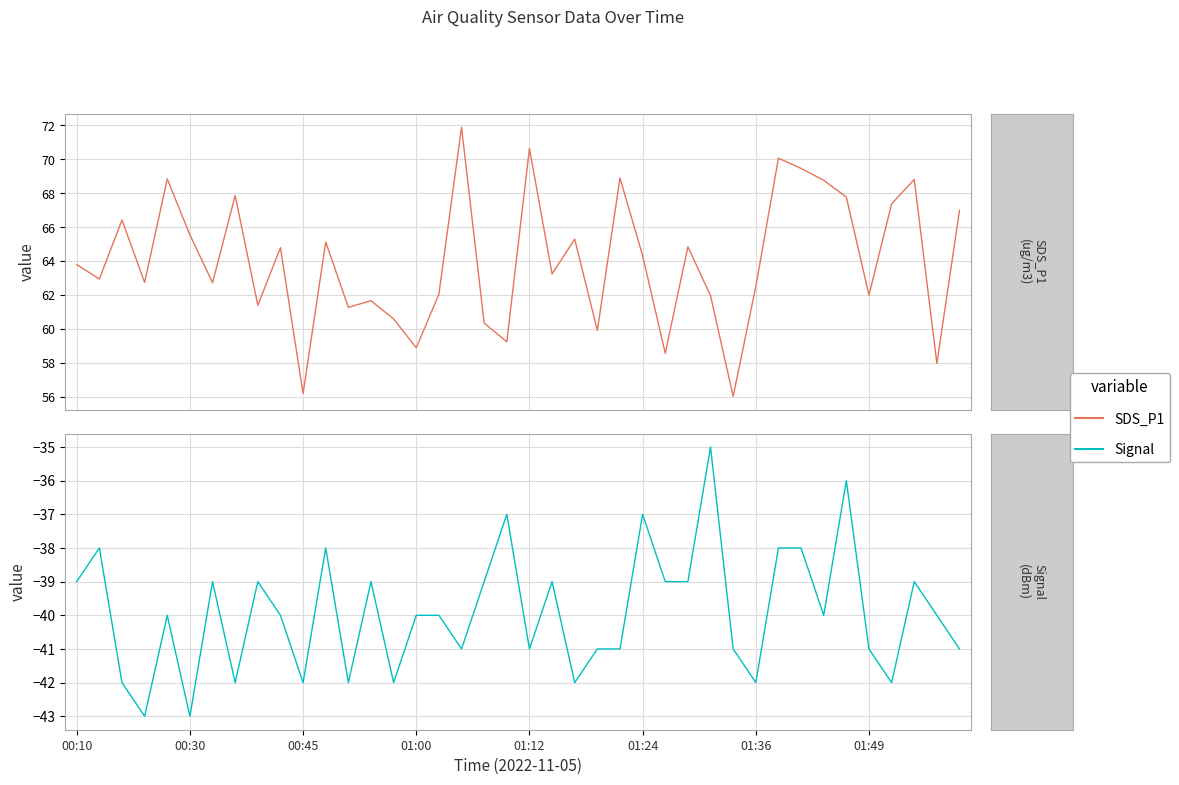

Between 01:00 and 01:12, which series saw the biggest shift?

SDS_P1